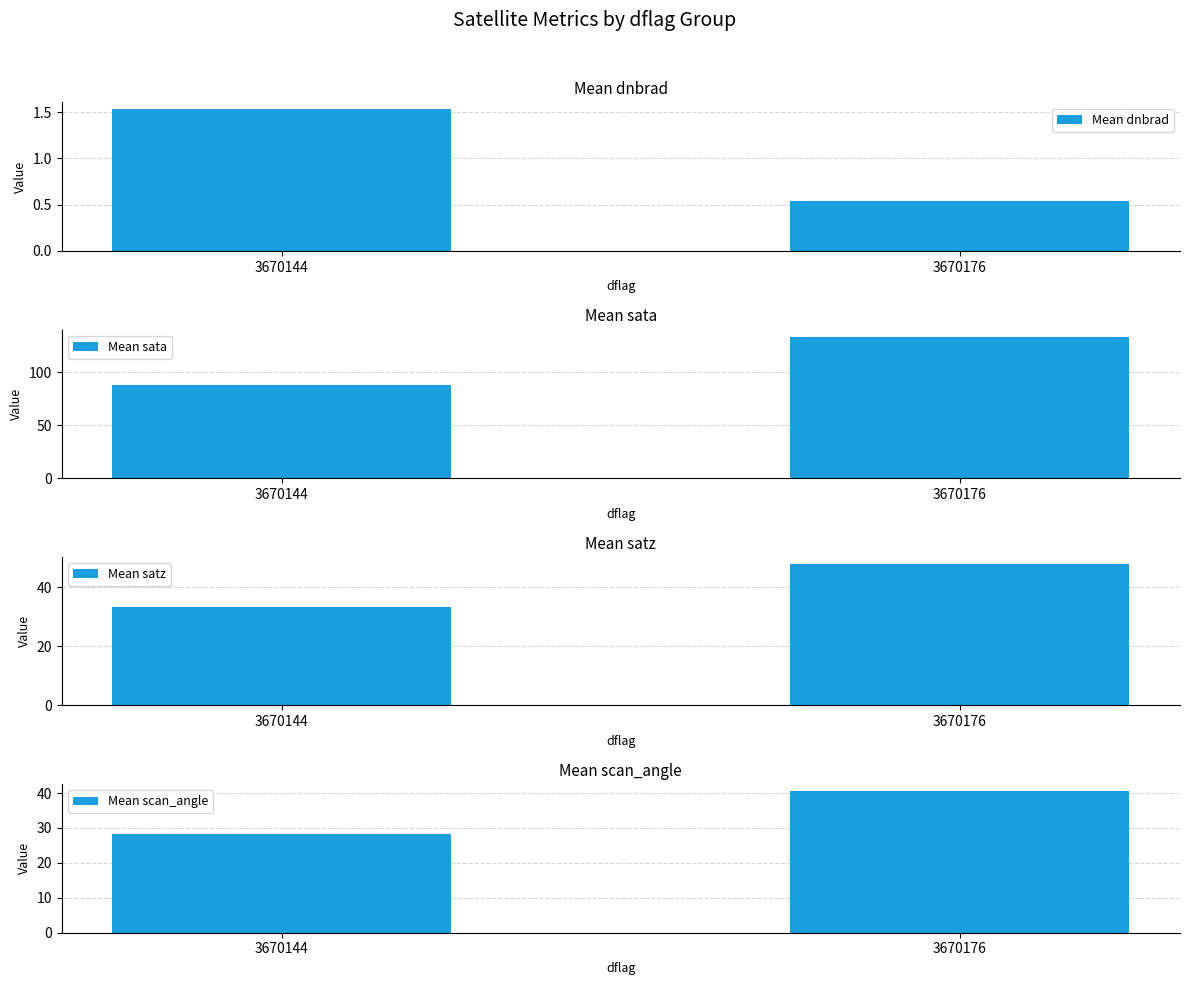

Which series changed the most between 3670144 and 3670176?

Mean sata